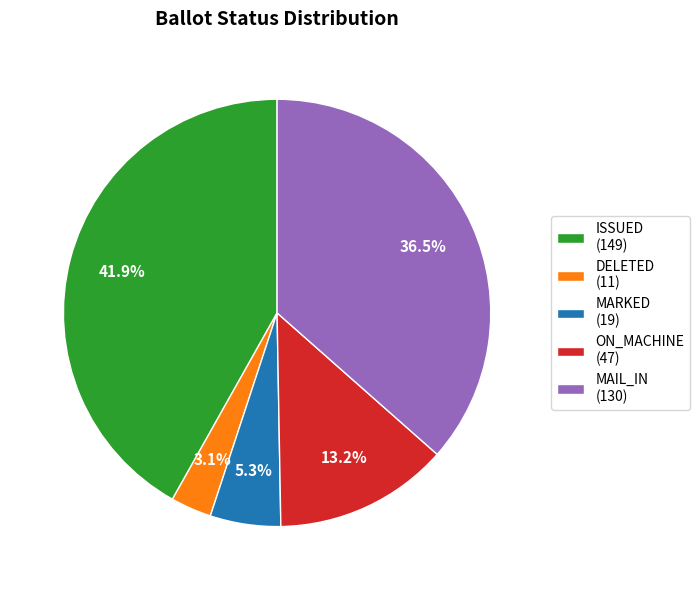

To the nearest percent, what is the average slice percentage?

20%